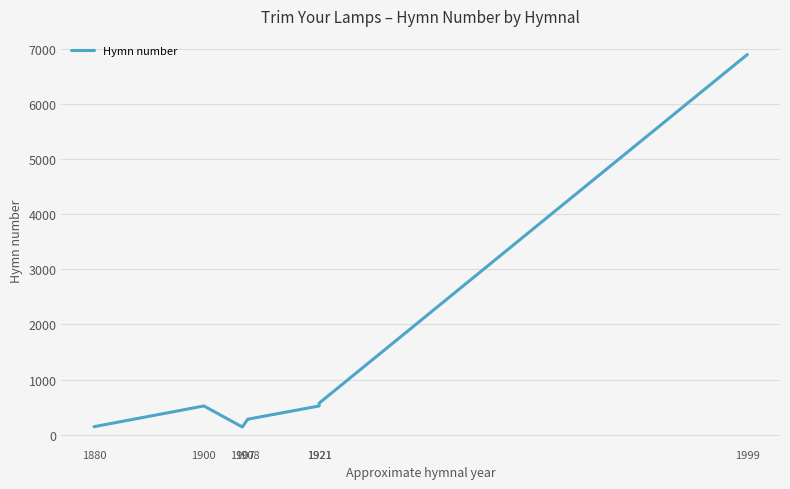

How many interior local peaks (higher than both neighbors) does the data have?

1